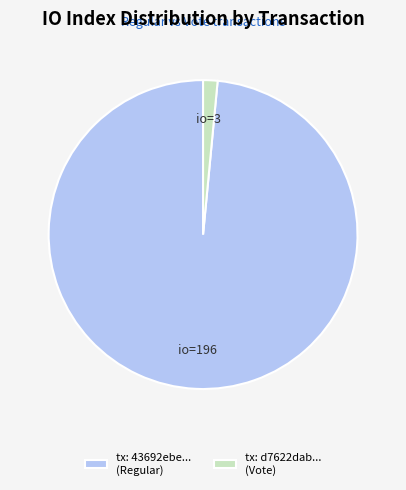

What is the smallest slice in the pie chart?

tx: d7622dab... (Vote)